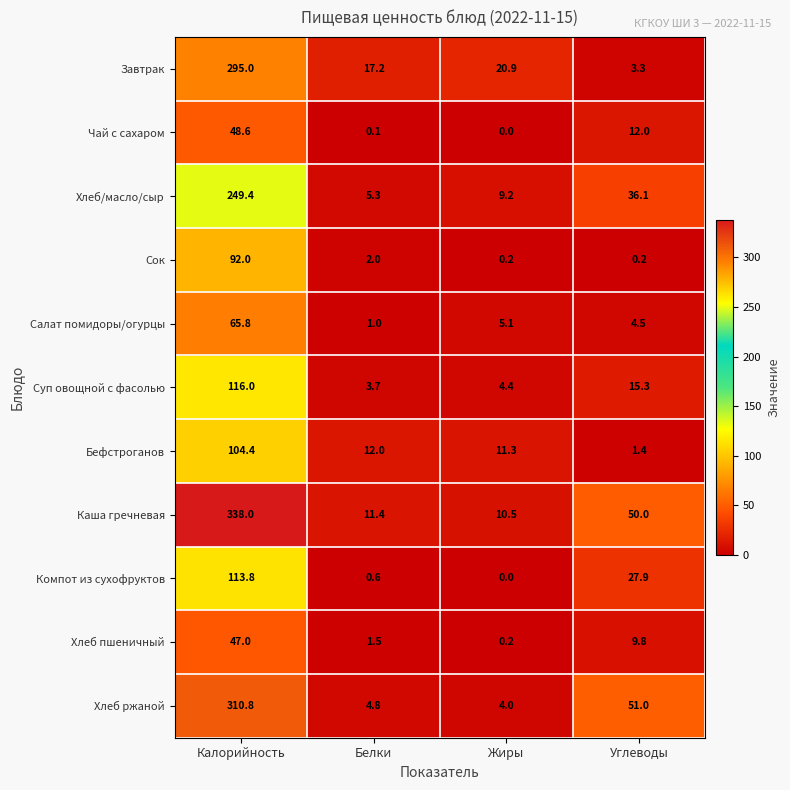

Rank the series by their maximum value, from lowest to highest.

Хлеб пшеничный, Чай с сахаром, Салат помидоры/огурцы, Сок, Бефстроганов, Компот из сухофруктов, Суп овощной с фасолью, Хлеб/масло/сыр, Завтрак, Хлеб ржаной, Каша гречневая